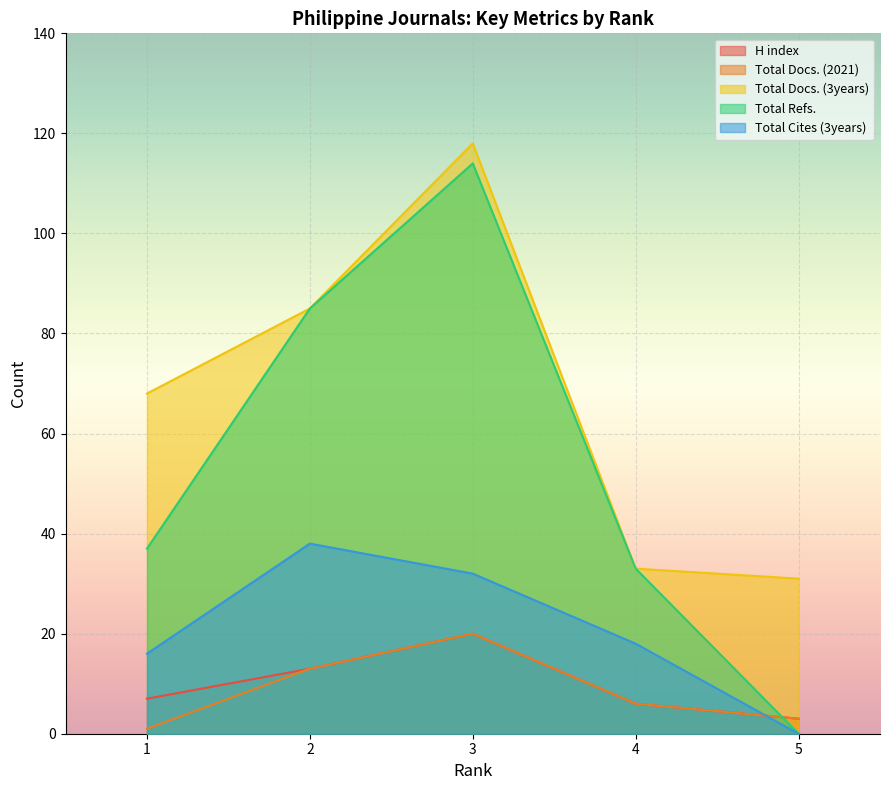

Which series has the largest range (max minus min)?

Total Refs.